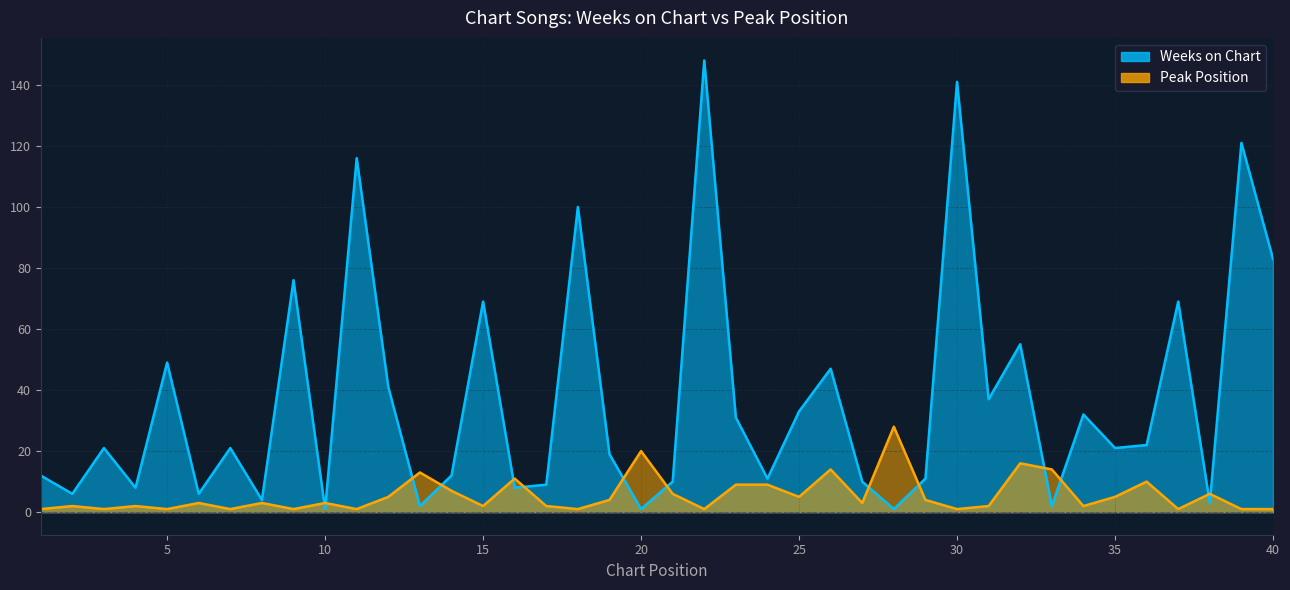

Reading left to right, list all the values displayed in this chart.

Weeks on Chart: 12	6	21	8	49	6	21	4	76	1	116	41	2	12	69	8	9	100	19	1	10	148	31	11	33	47	10	1	11	141	37	55	2	32	21	22	69	3	121	83
Peak Position: 1	2	1	2	1	3	1	3	1	3	1	5	13	7	2	11	2	1	4	20	6	1	9	9	5	14	3	28	4	1	2	16	14	2	5	10	1	6	1	1